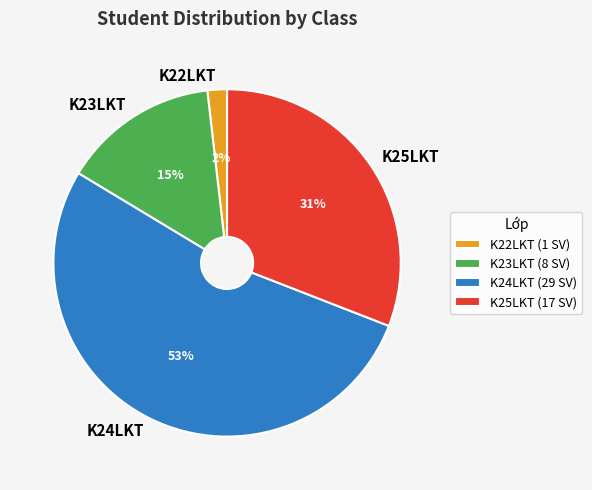

Count the number of slices in the pie.

4